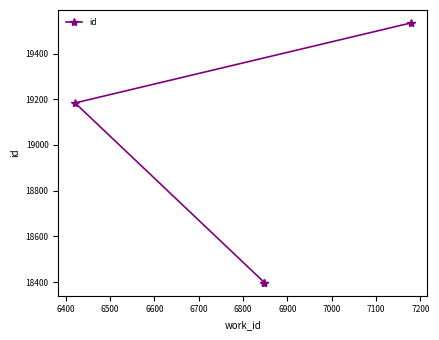

Does the chart display data point markers on the line(s)?

Yes